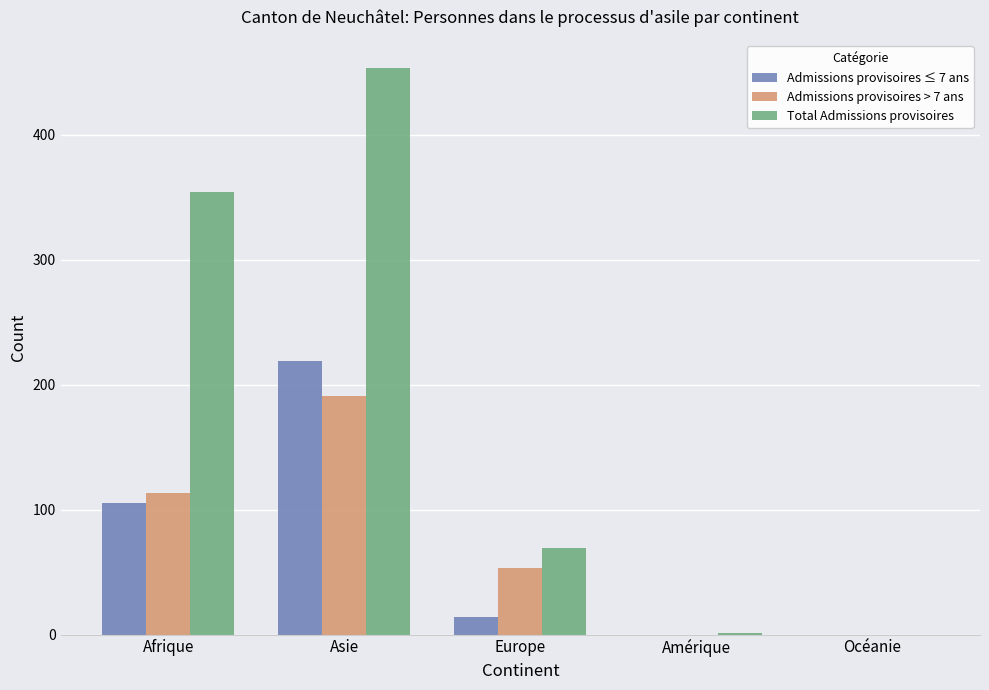

What is the sum of the Admissions provisoires > 7 ans values at Asie and Europe?

244